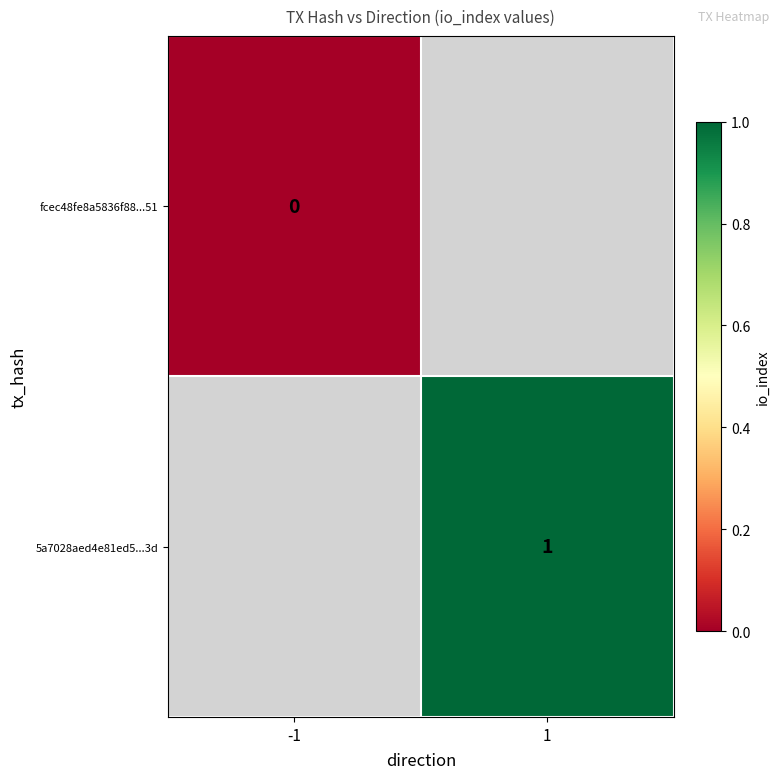

How many series are shown in this chart?

2